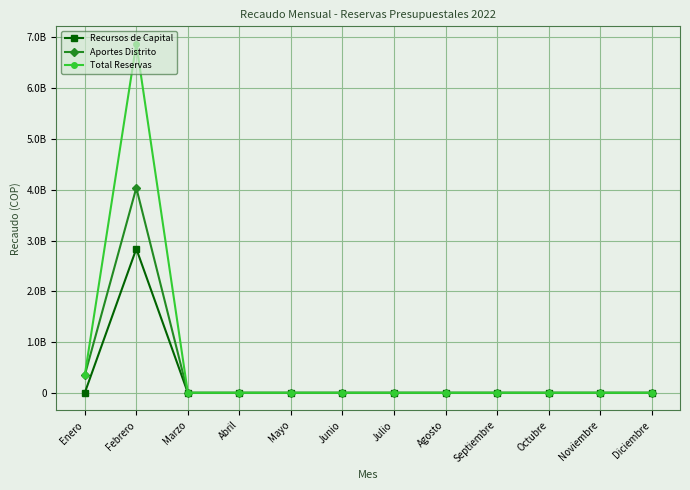

Is this an area chart (filled region under the line)?

No